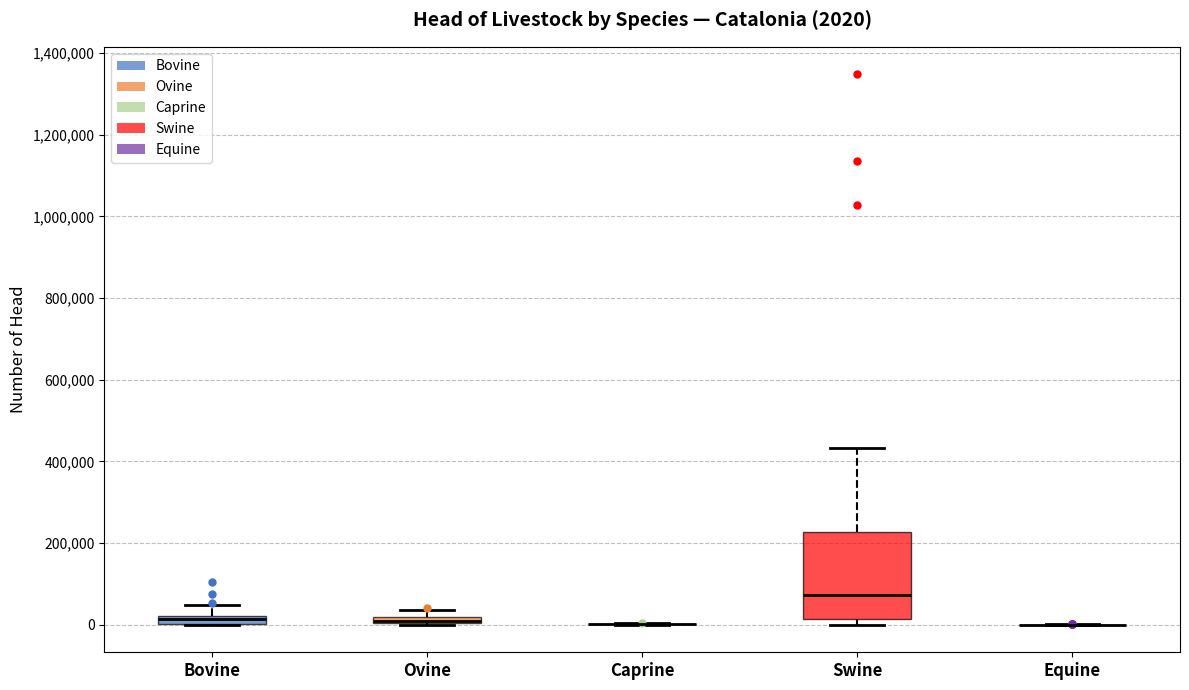

Comparing the boxes themselves (not the whiskers), which one is the tallest?

Swine